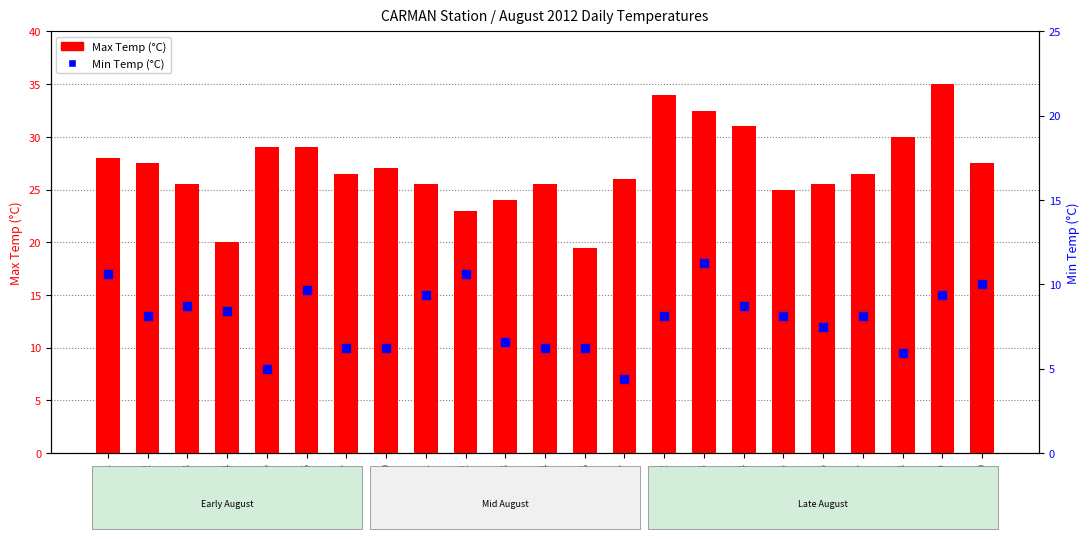

Which series has the widest spread of Y values?

Max Temp (°C)